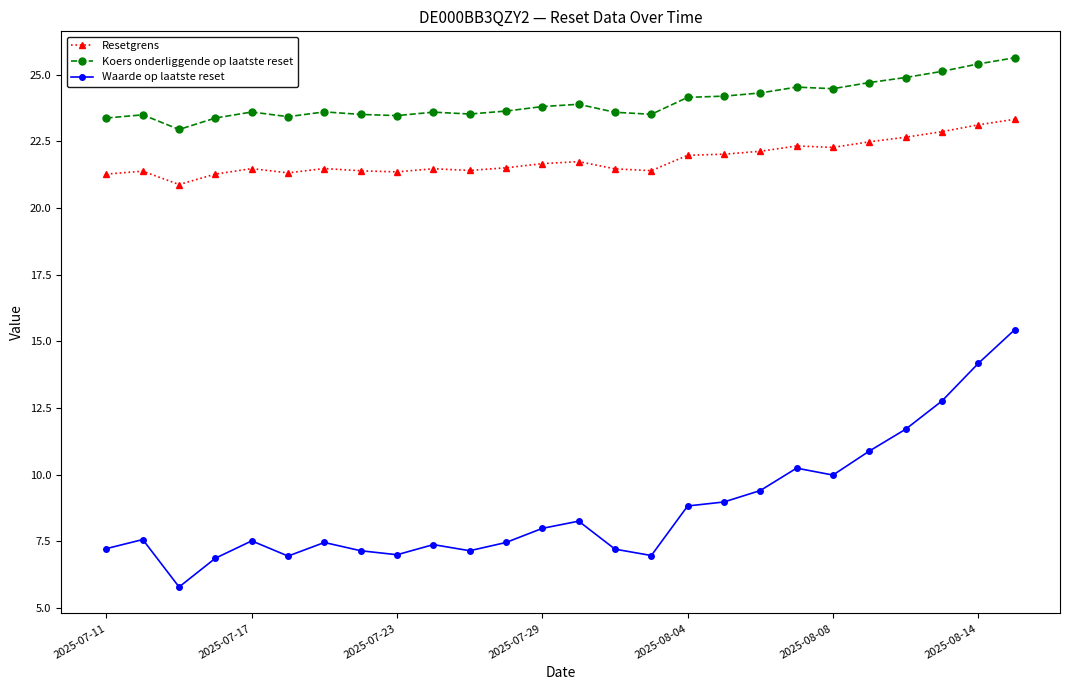

What is the greatest value displayed?

25.6